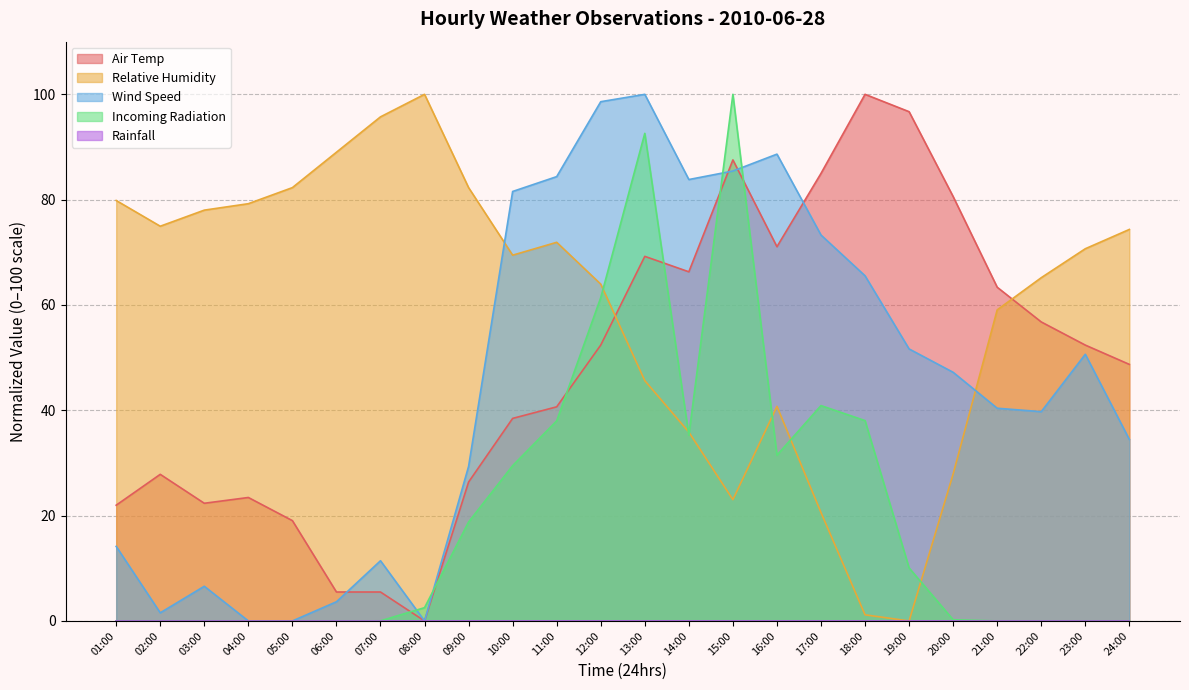

Is the value of Wind Speed at 24:00 greater than the value of Relative Humidity at 03:00?

No